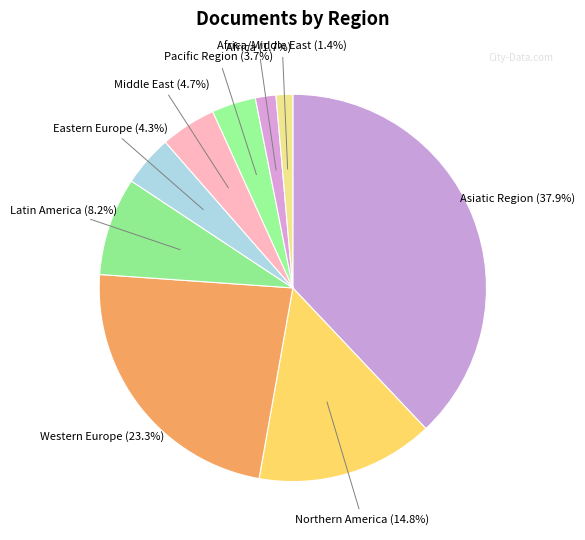

Which category has the biggest portion of the pie?

Asiatic Region